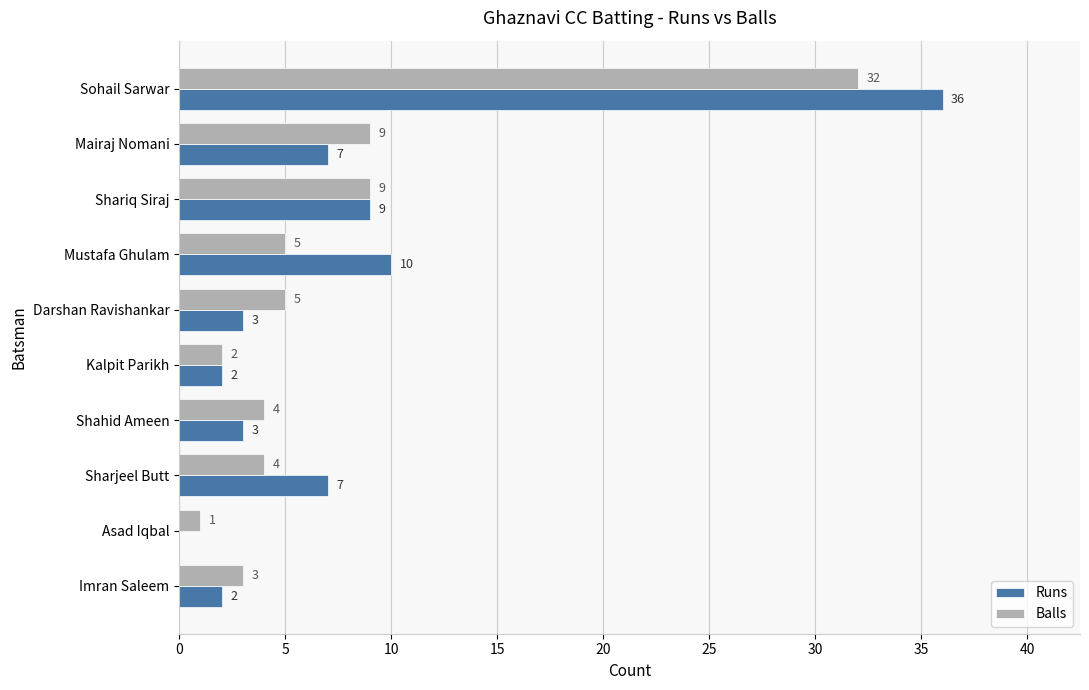

Is the value of Balls at Kalpit Parikh greater than the value of Runs at Sohail Sarwar?

No